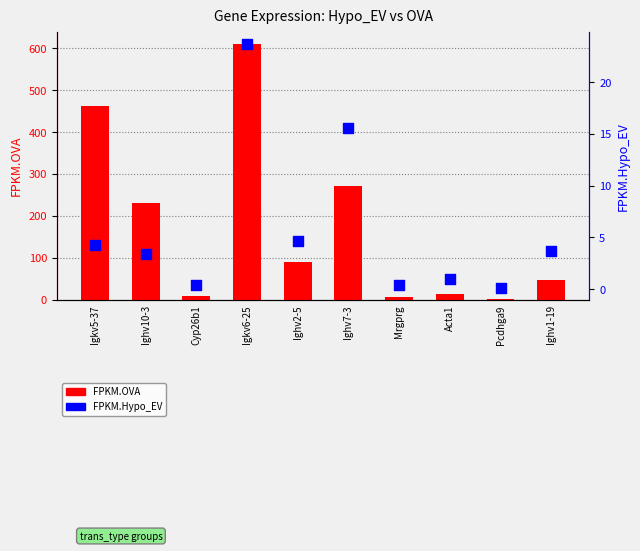

What is the total value across all series at Igkv6-25?

632.7